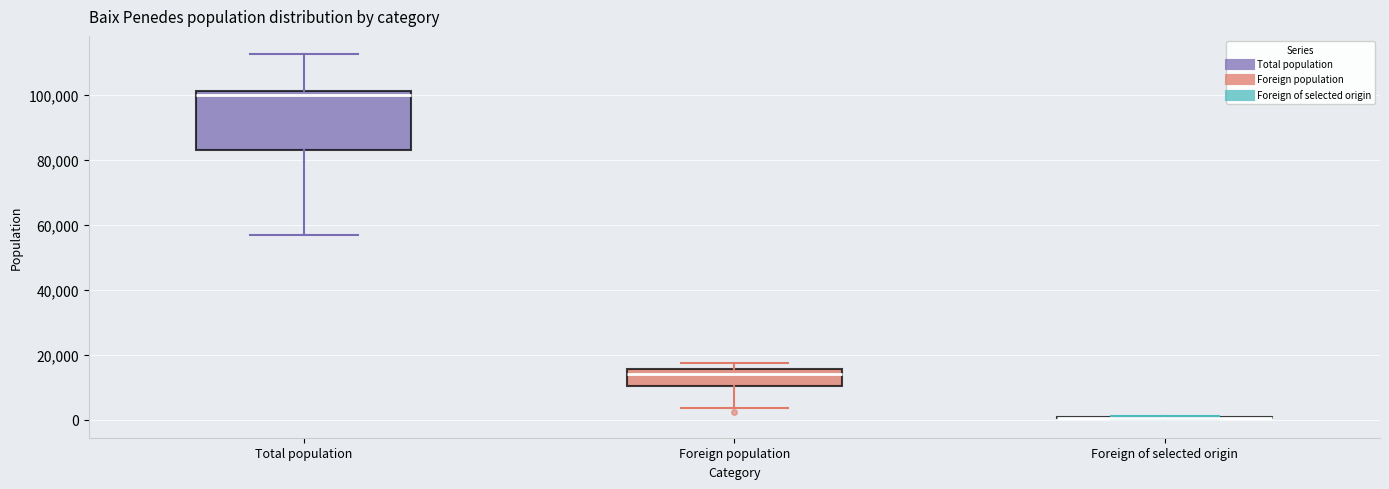

Which box is the tallest, from its lower edge to its upper edge?

Total population